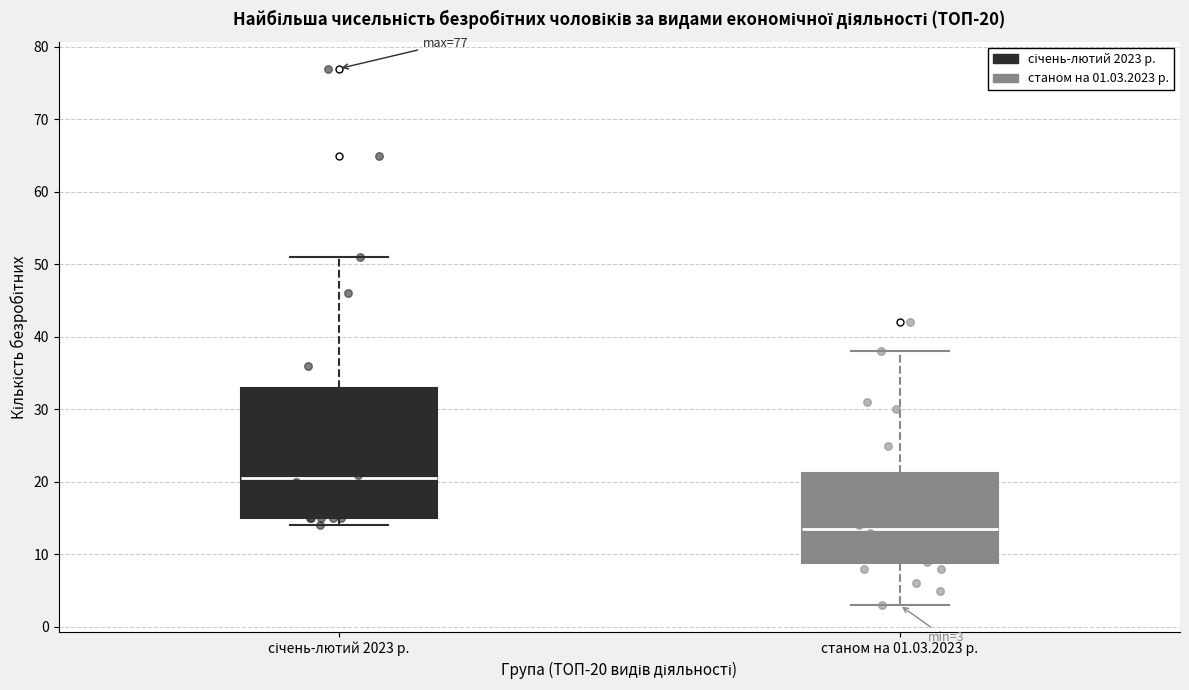

Comparing the boxes themselves (not the whiskers), which one is the tallest?

січень-лютий 2023 р.